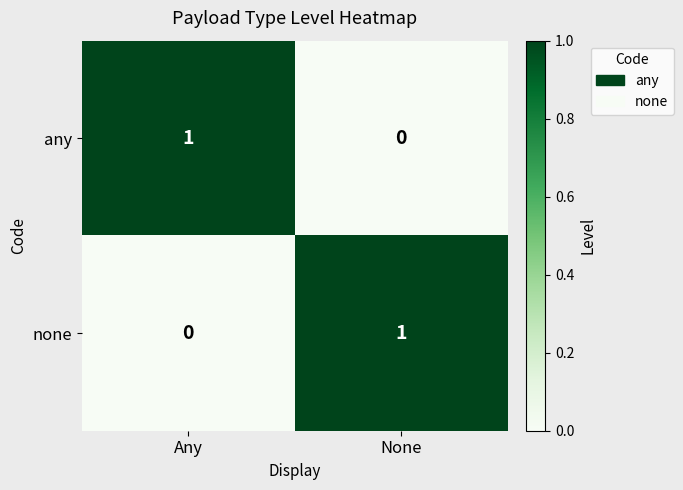

Is the value of none at Any greater than the value of any at Any?

No